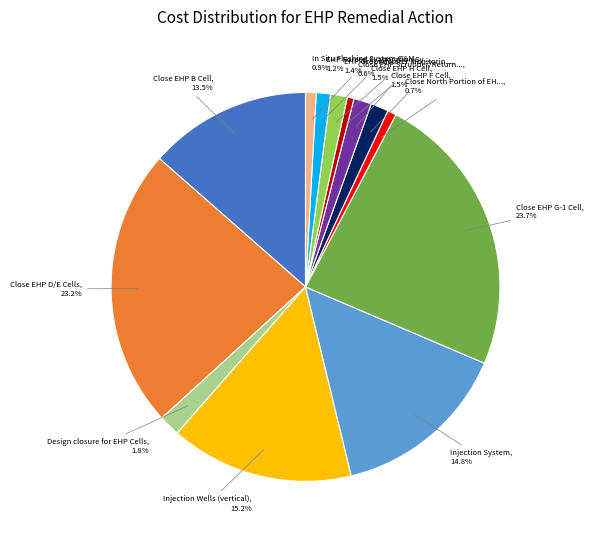

Is there any slice that represents more than half of the pie?

No